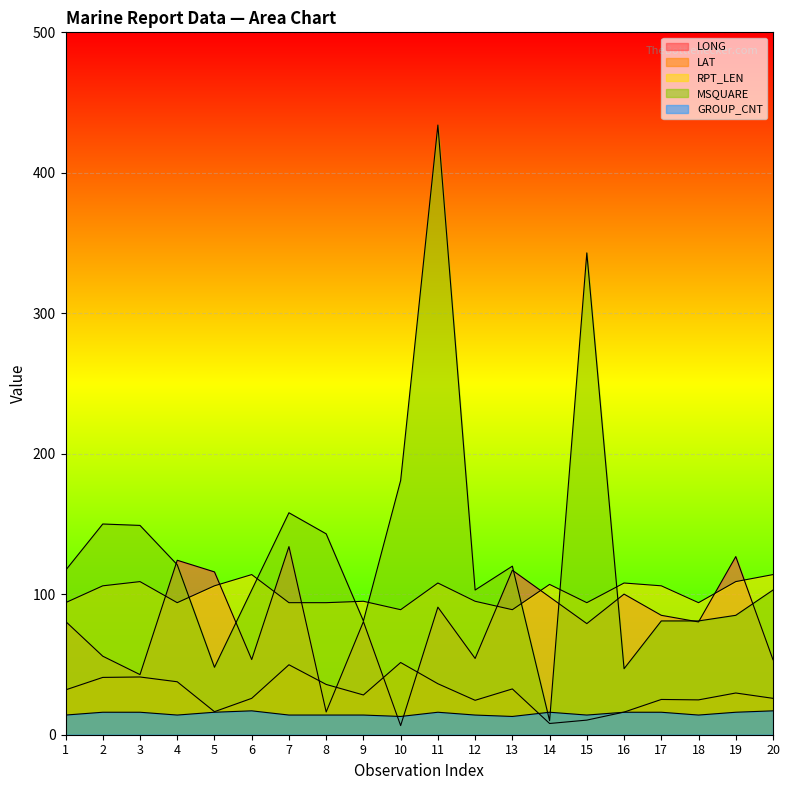

How many lines are shown in the chart?

5